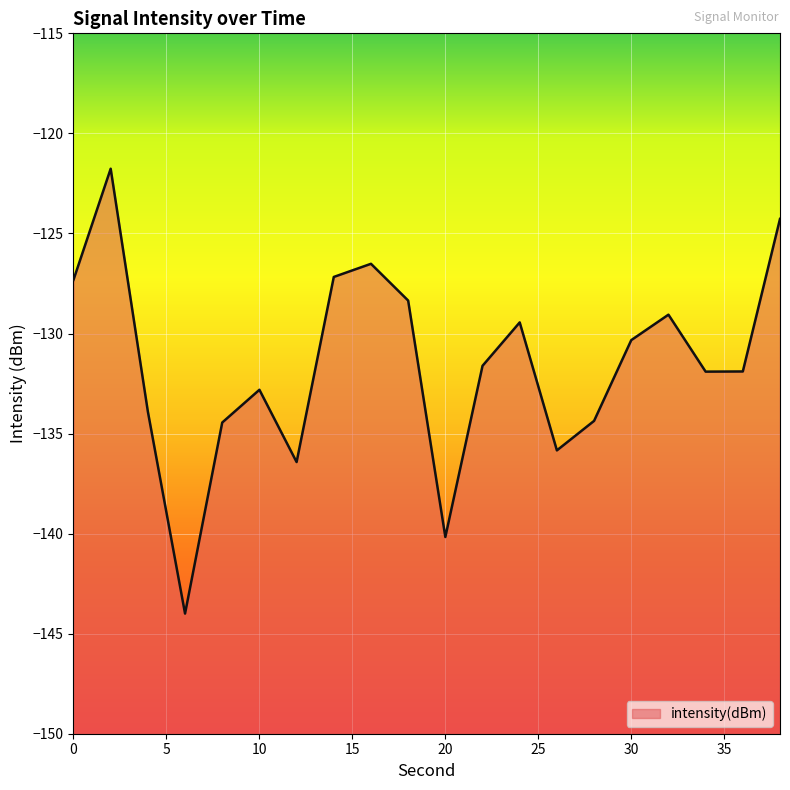

Which category has the highest value across all series?

2